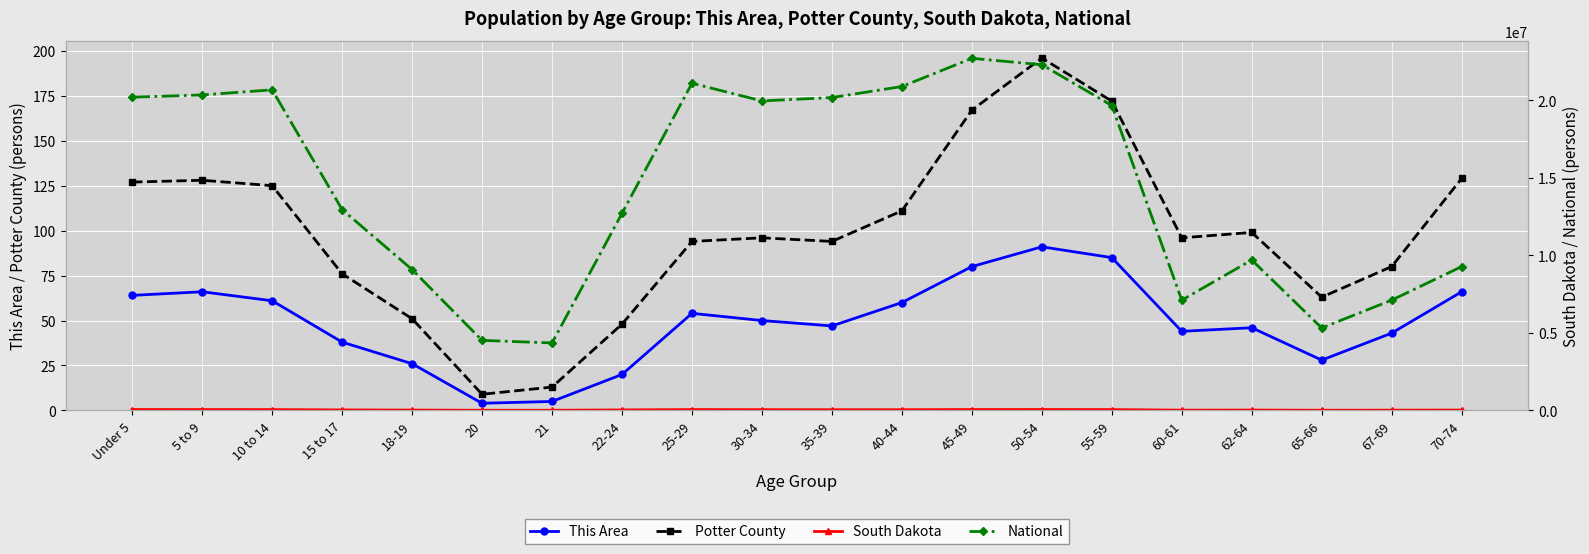

What is the spread (max minus min) of values at 5 to 9?

20348591